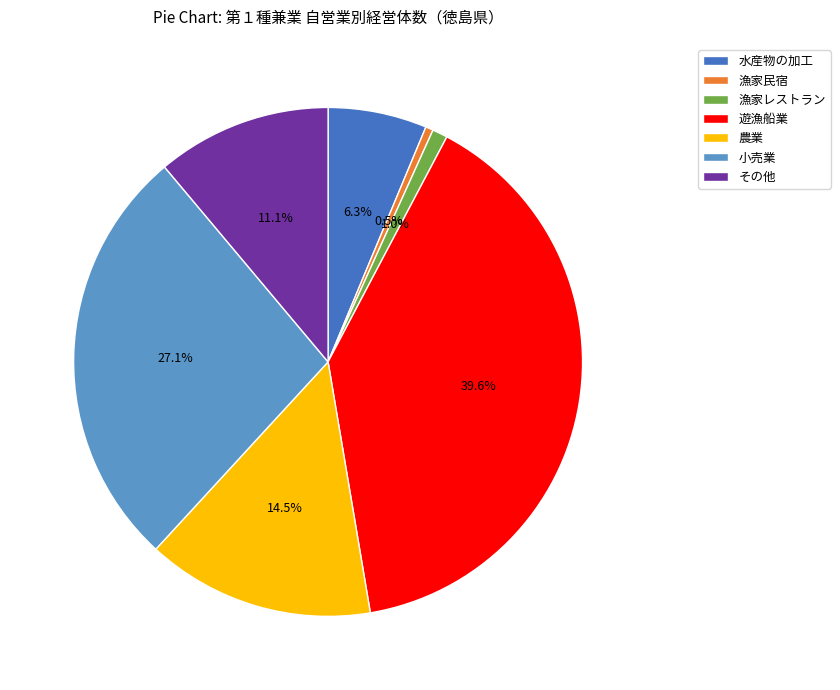

To the nearest percent, what portion does 水産物の加工 represent?

6%